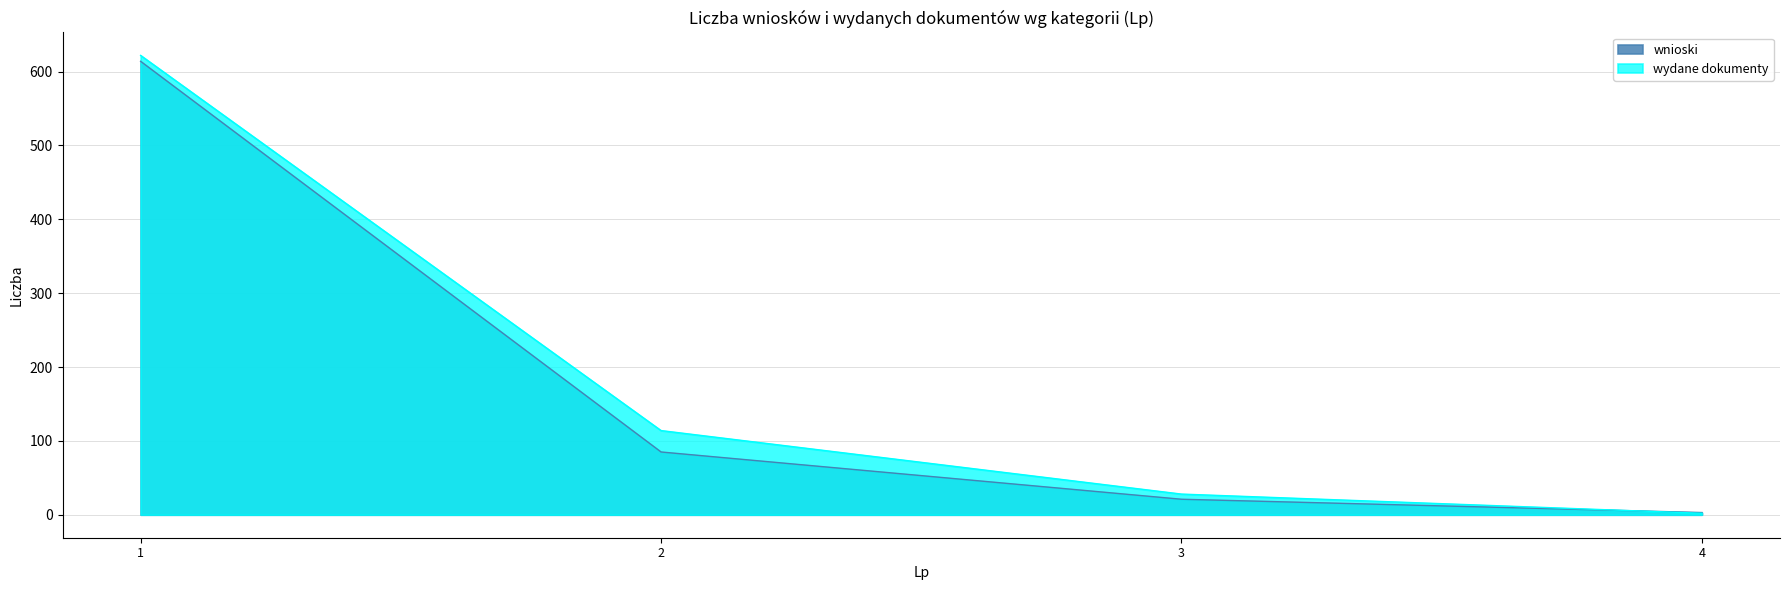

Which series has the widest spread of values?

wydane dokumenty